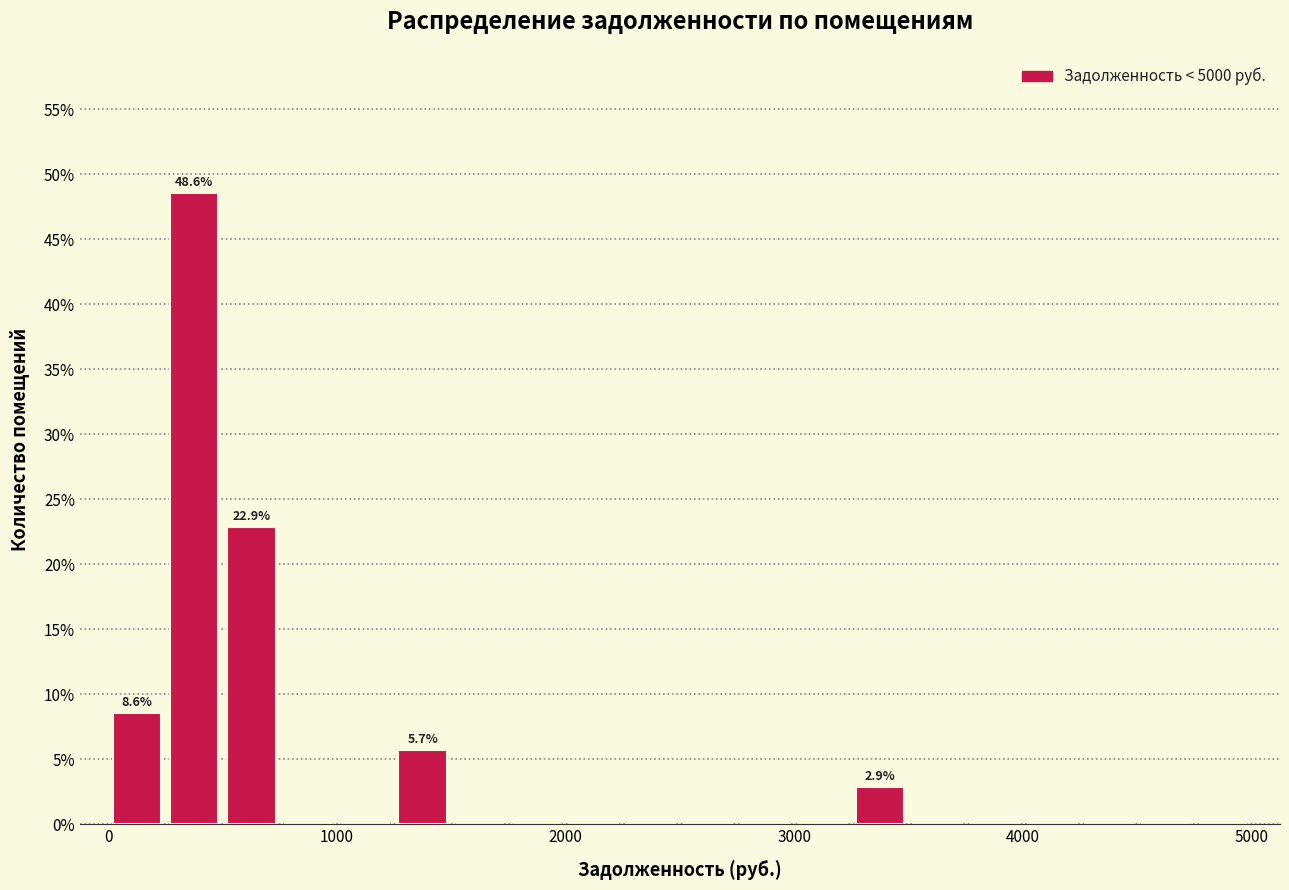

Read against the x-axis, roughly where is the centre of the tallest bar?

400